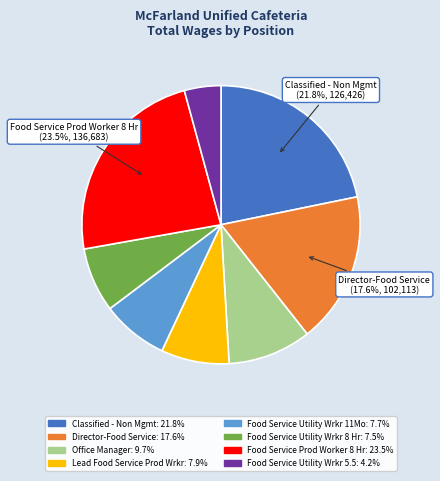

Does any single category account for the majority?

No